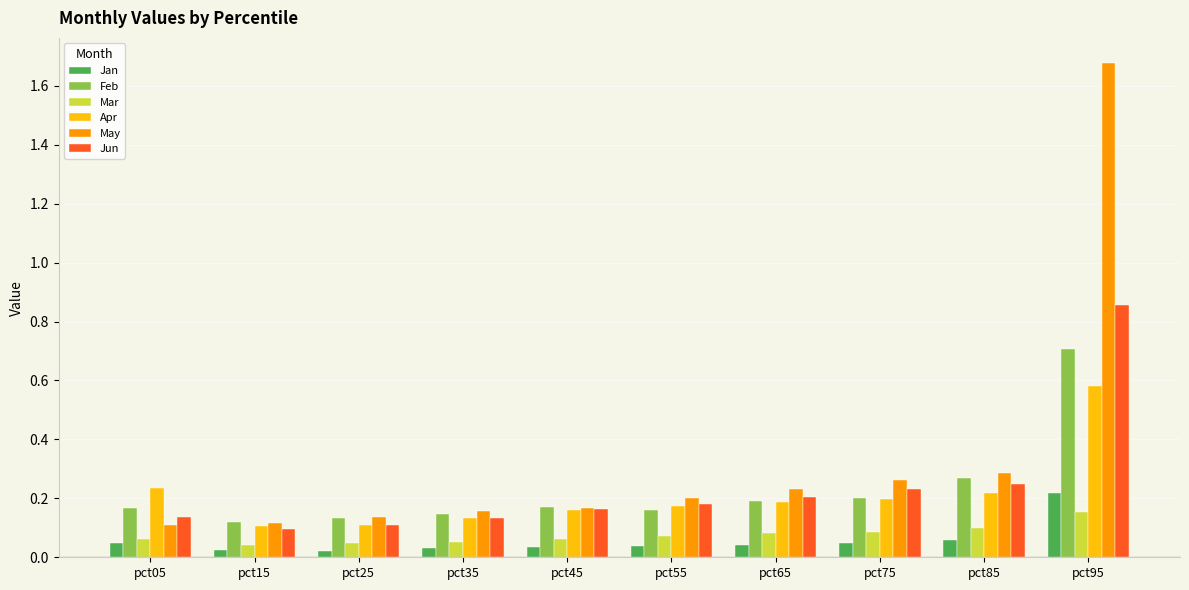

Which series has the largest total across all categories?

May